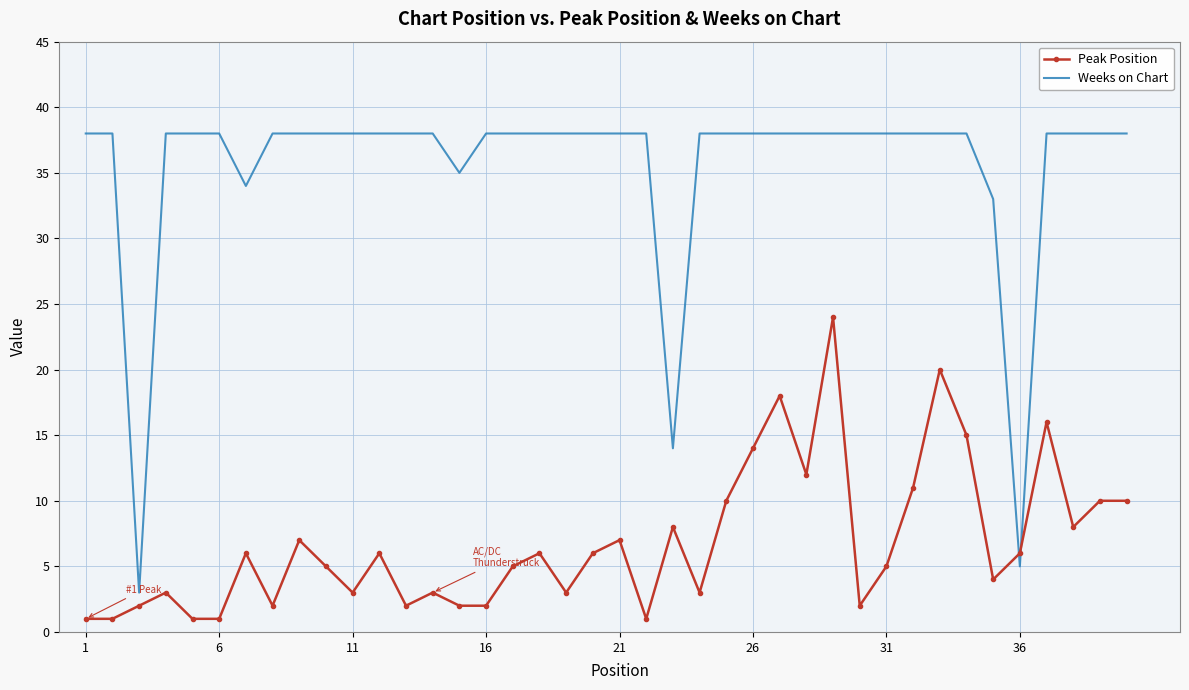

What is the greatest value displayed?

38